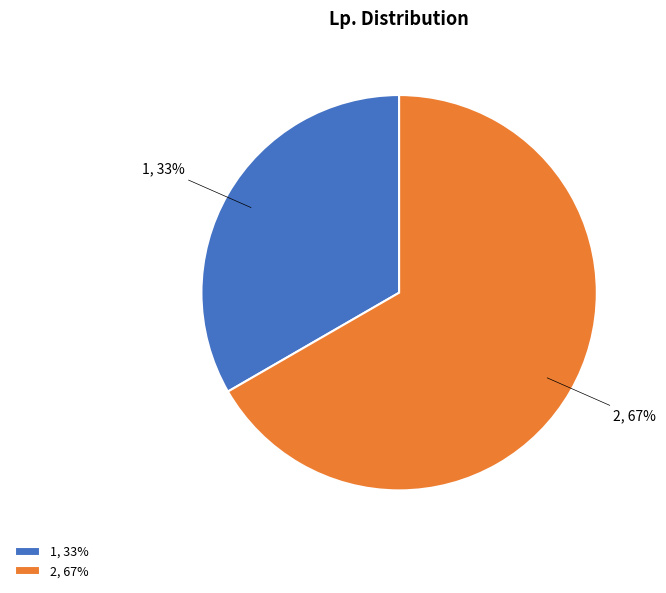

Which slice represents more than half of the pie?

2